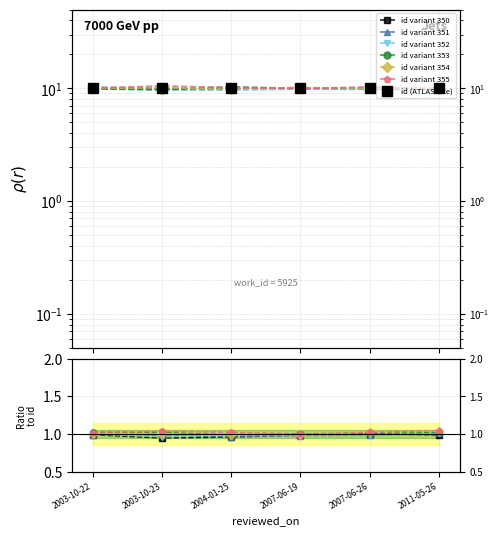

Is it true that the value at 2007-06-19 is 10.0?

True